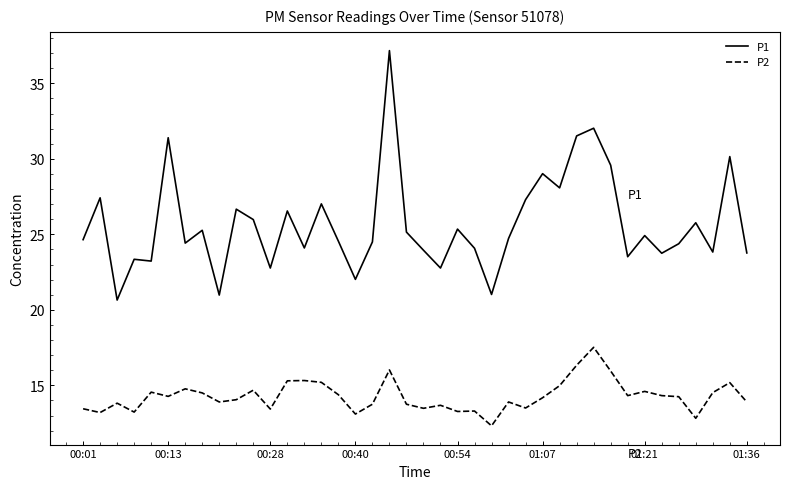

True or false: P2 and P1 intersect in this chart.

False